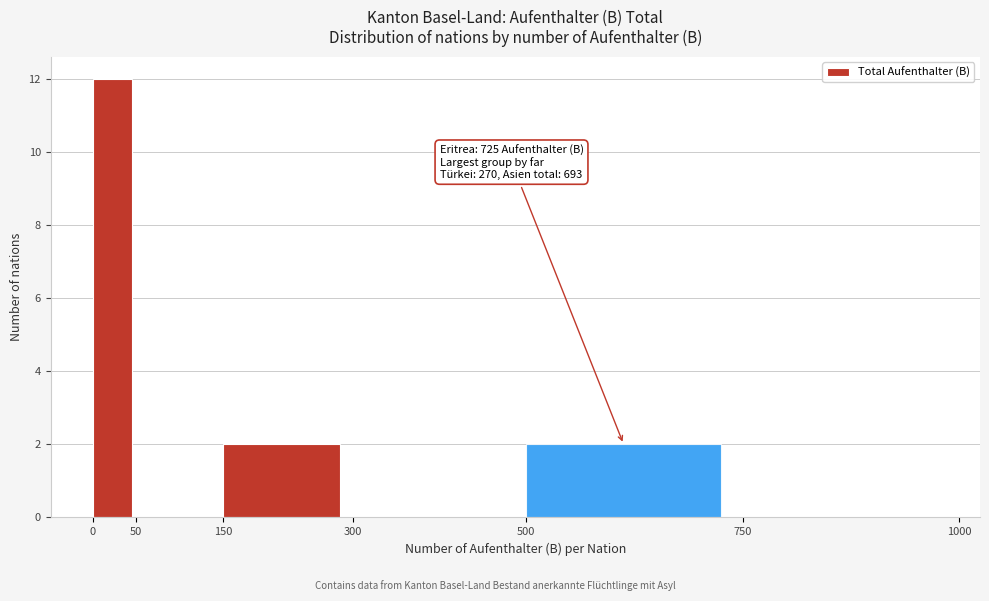

Over which range of the x-axis is the bar tallest?

0 to 50